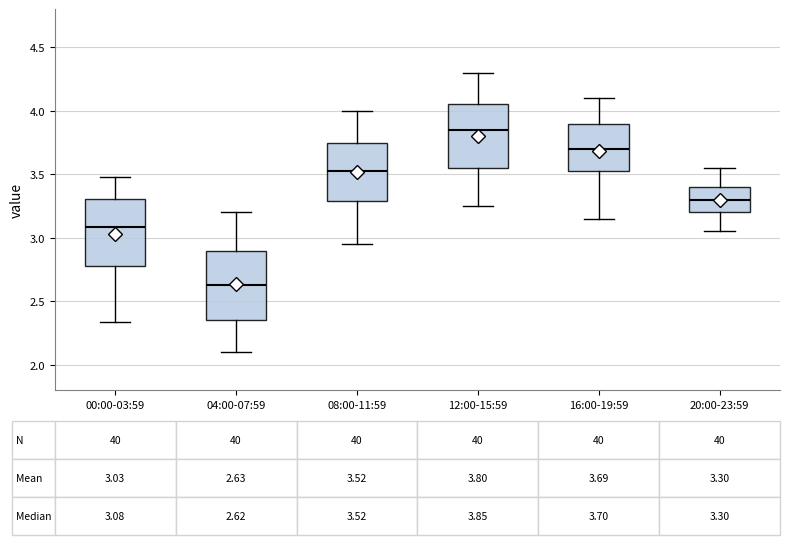

Which box has the lowest median line?

04:00-07:59